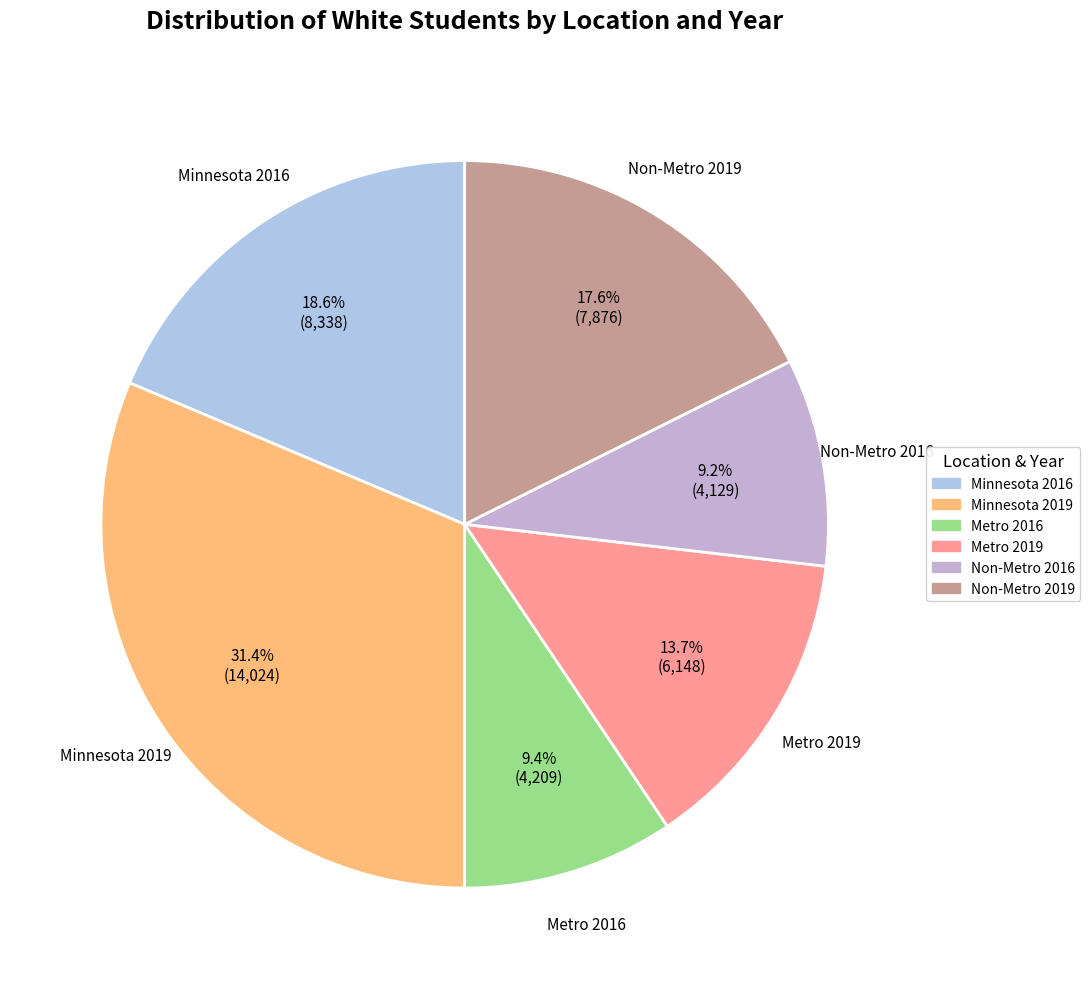

What percentage is the Metro 2019 slice, to the nearest percent?

14%